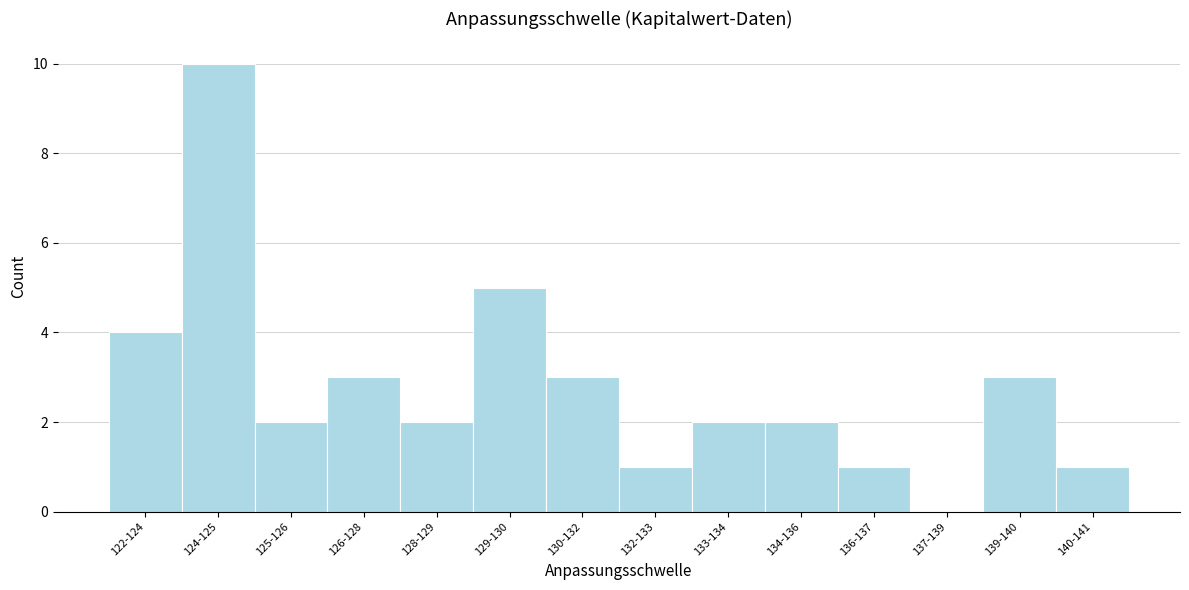

Reading left to right, list all the values displayed in this chart.

122-124=4	124-125=10	125-126=2	126-128=3	128-129=2	129-130=5	130-132=3	132-133=1	133-134=2	134-136=2	136-137=1	137-139=0	139-140=3	140-141=1